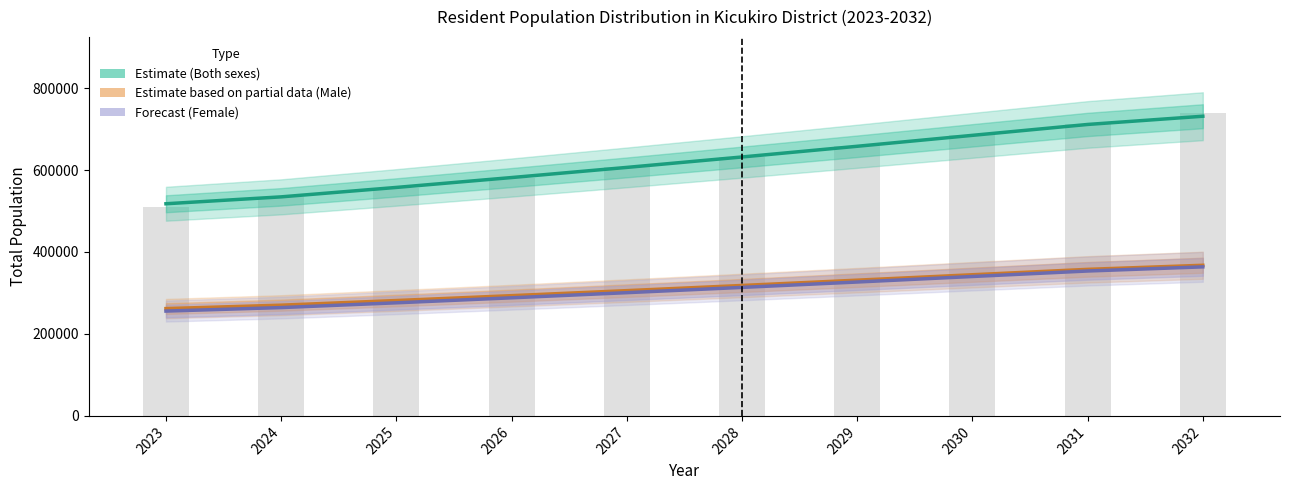

What is the minimum value shown in the chart?

255807.4